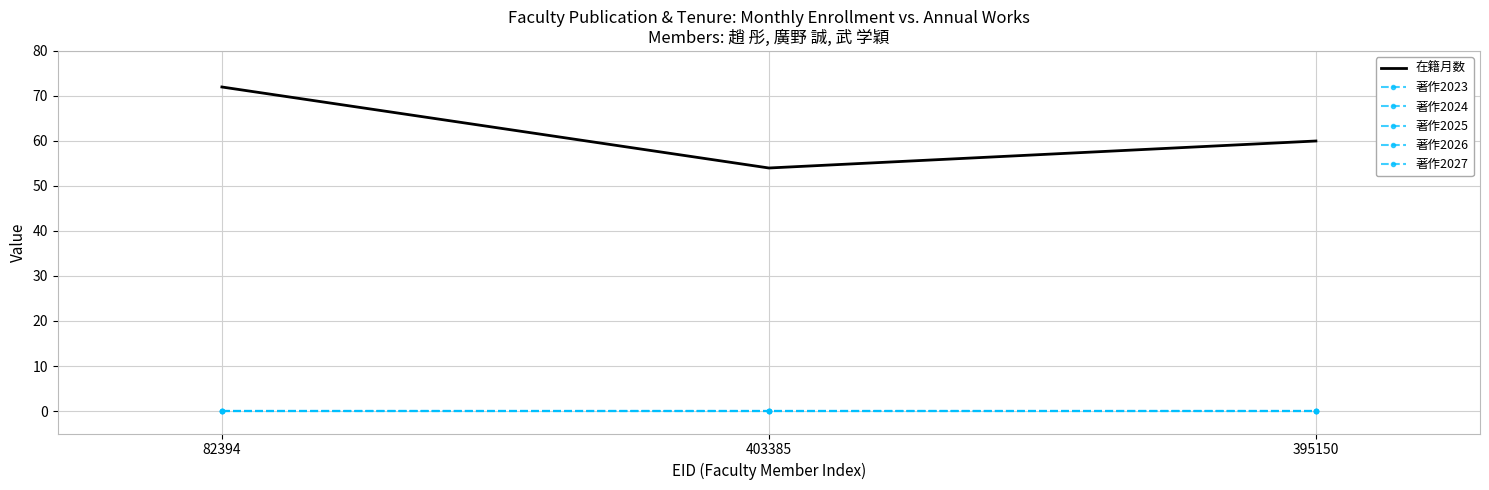

Count the number of data series in this chart.

6